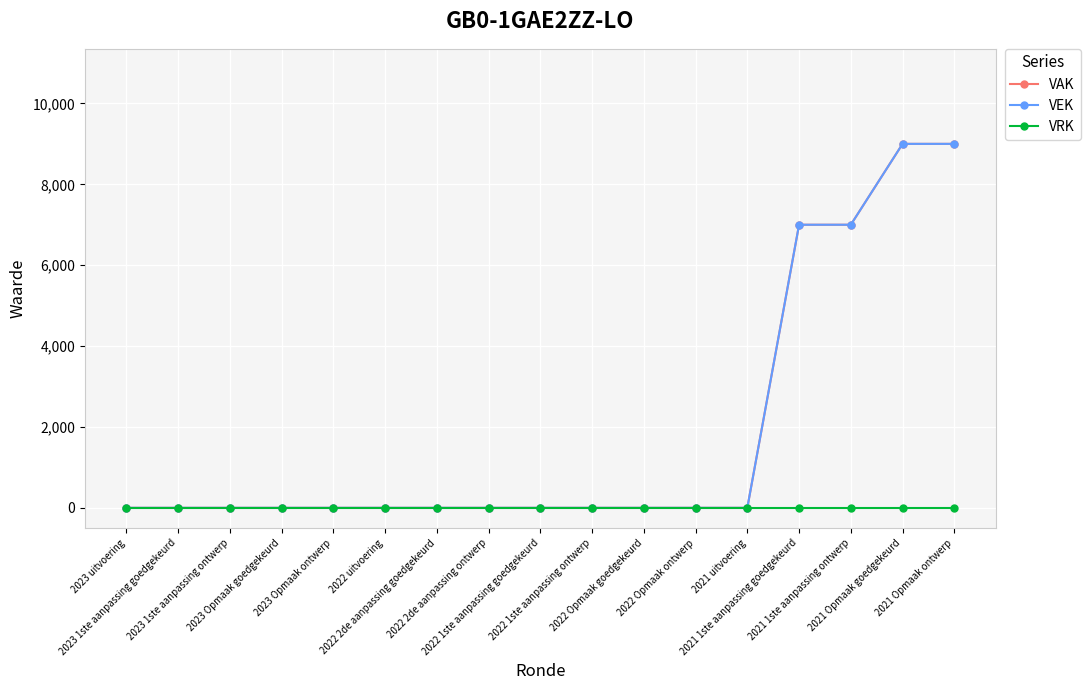

Is it true that VAK equals 9368 at 2021 1ste aanpassing goedgekeurd?

False